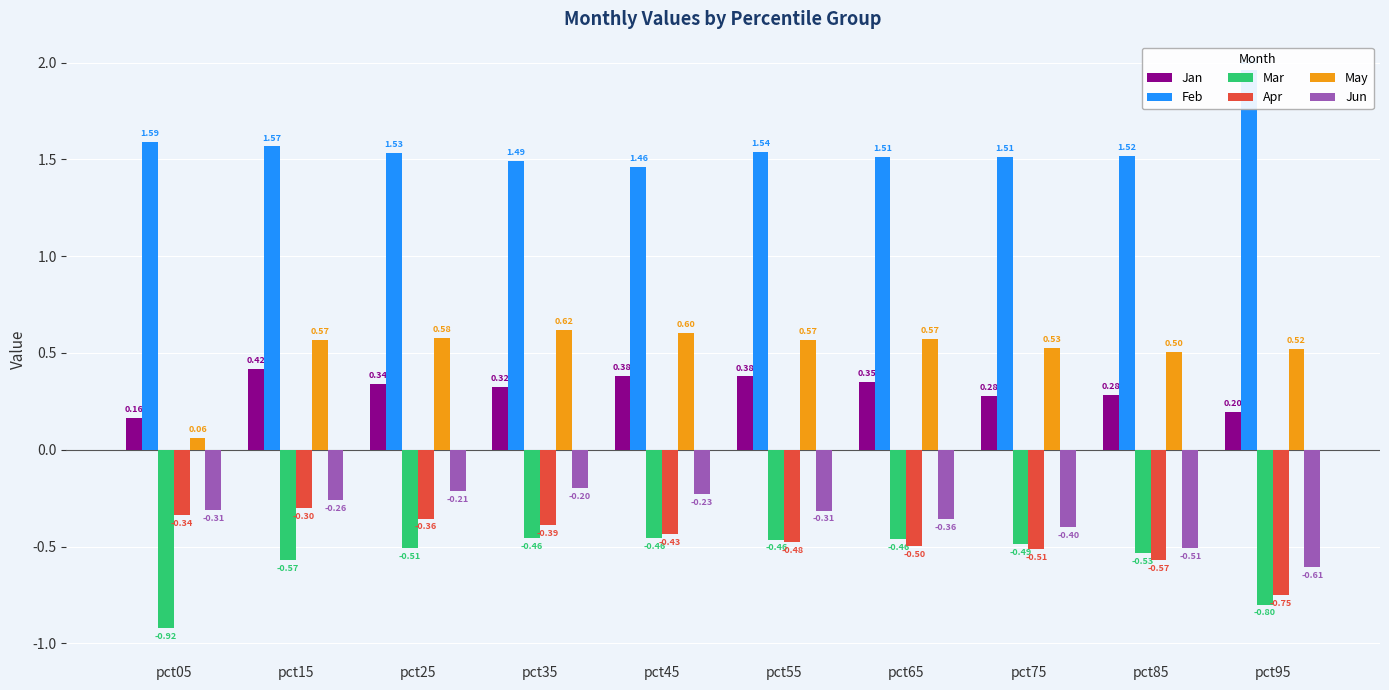

Which series has the largest range (max minus min)?

May